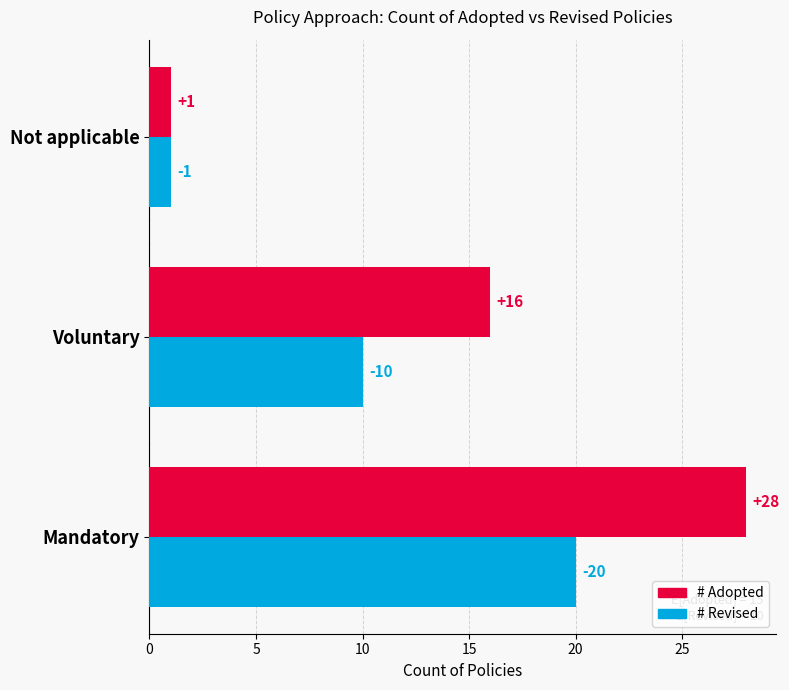

Which series has the widest spread of values?

# Adopted